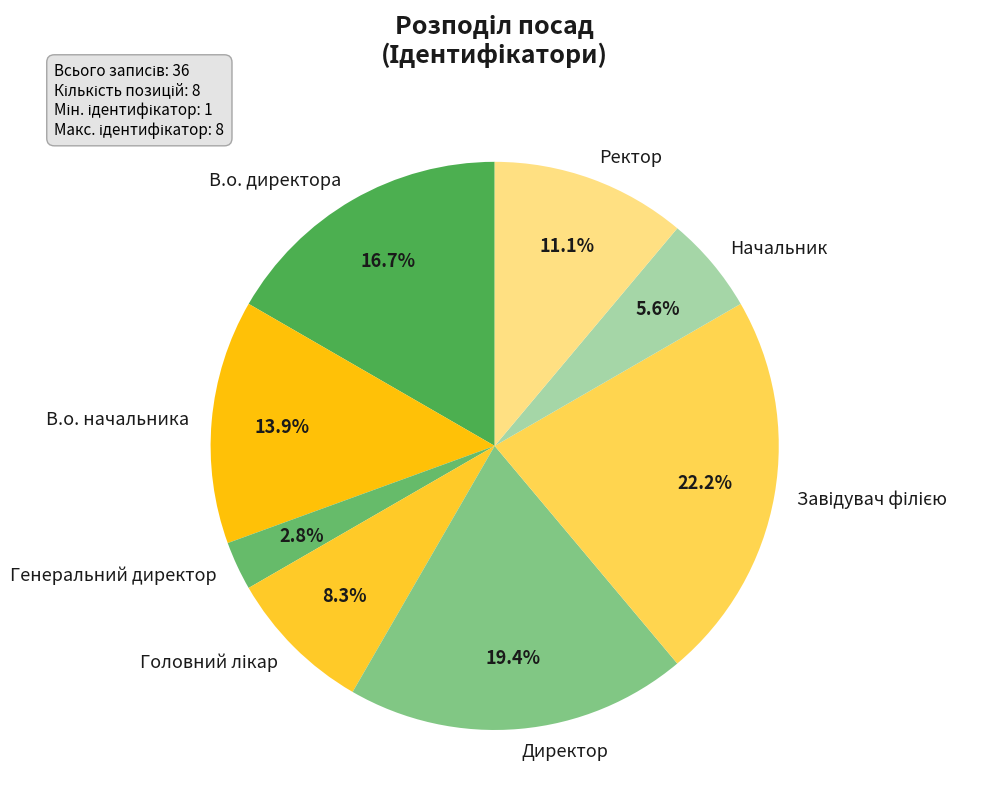

Does В.о. директора account for over 50% of the chart?

No